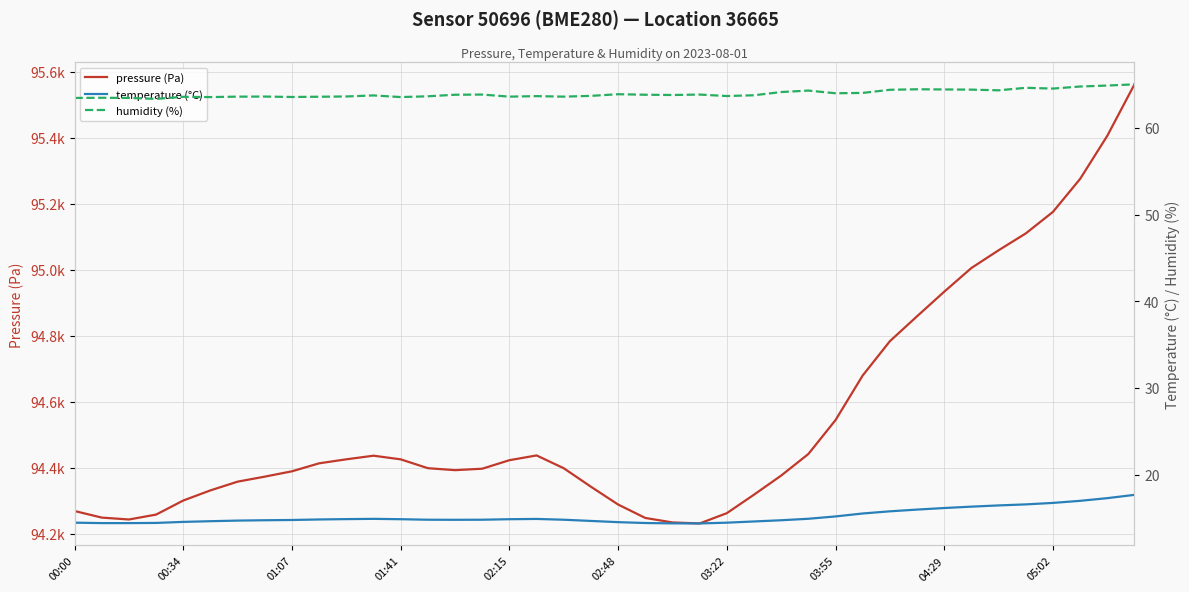

What is the smallest value displayed?

14.4